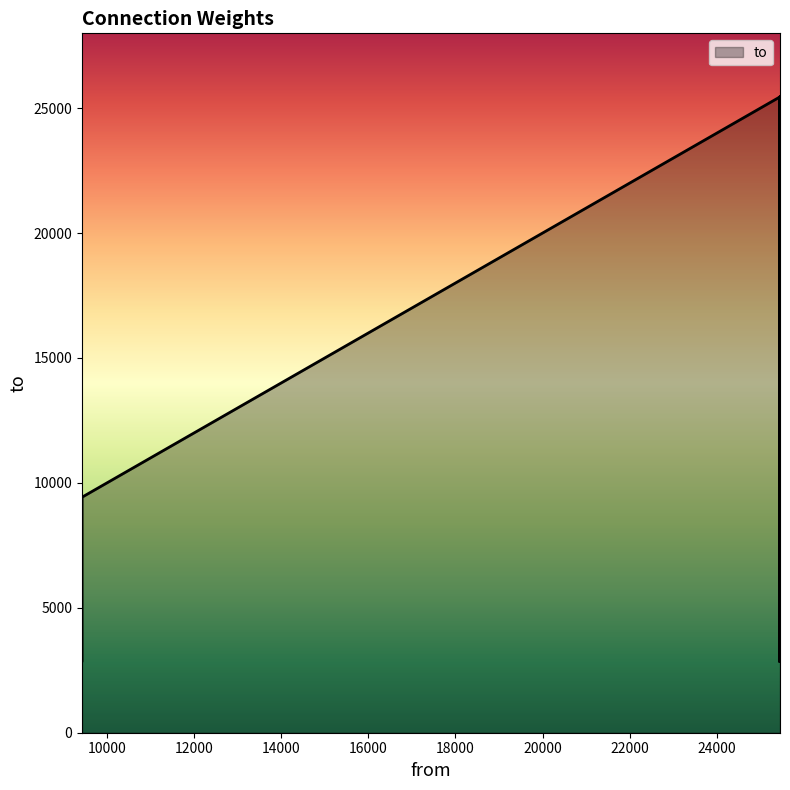

How many lines are shown in the chart?

1